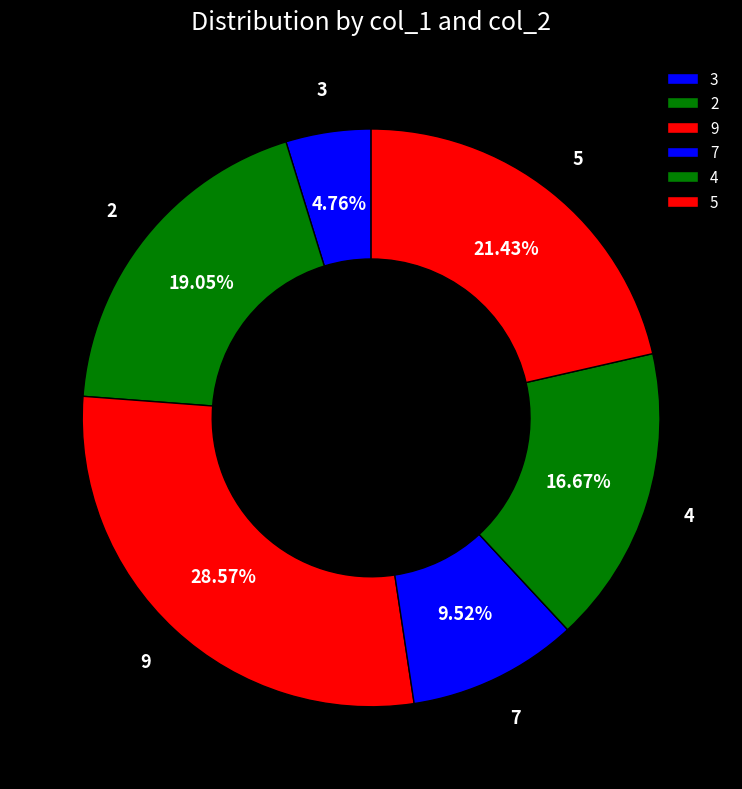

How many slices are in this pie chart?

6